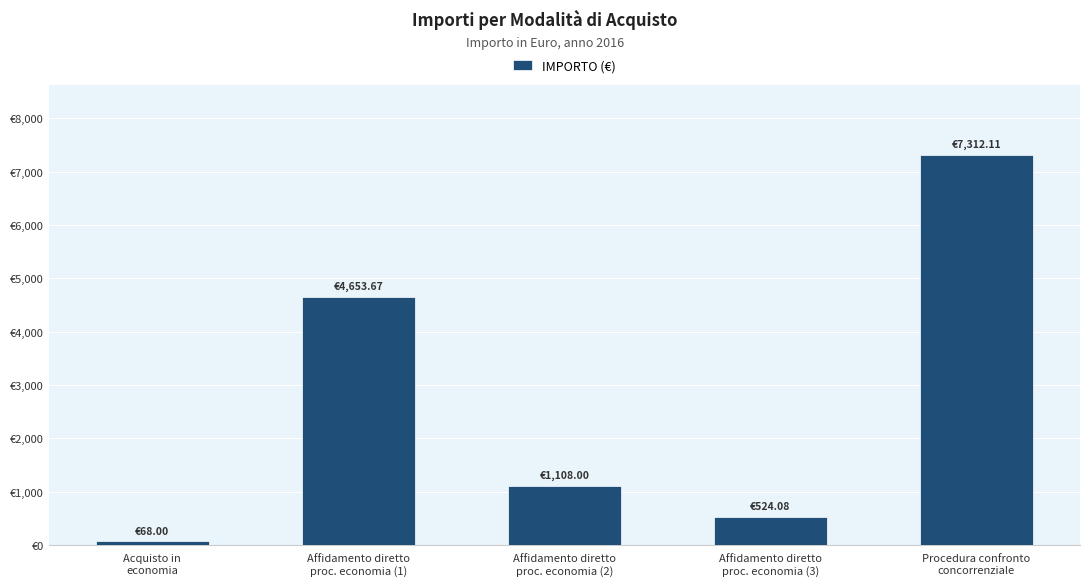

Reading left to right, extract all data points from this chart.

68.0	4653.7	1108.0	524.1	7312.1